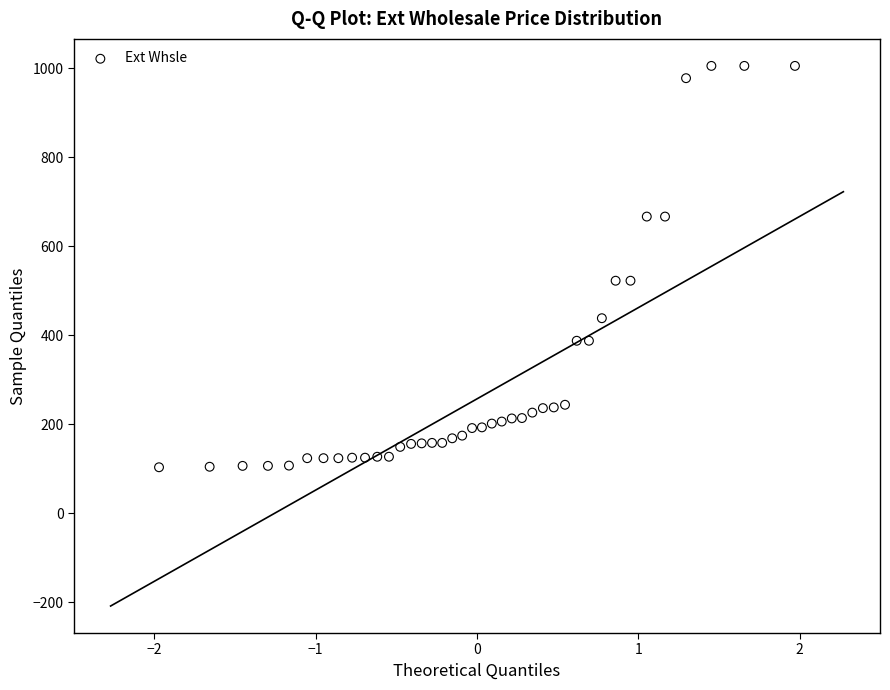

What is the range of X values (max minus min)?

3.9